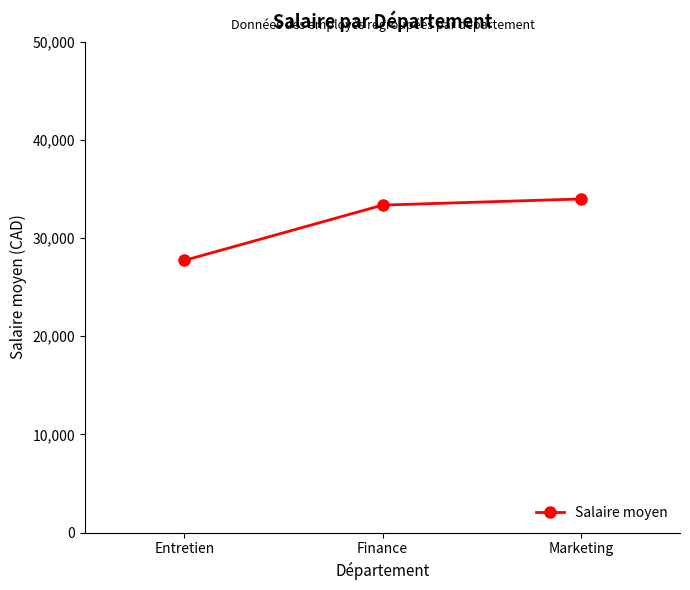

Reading left to right, what are all the values shown in this chart?

27714.3	33350.0	33975.0